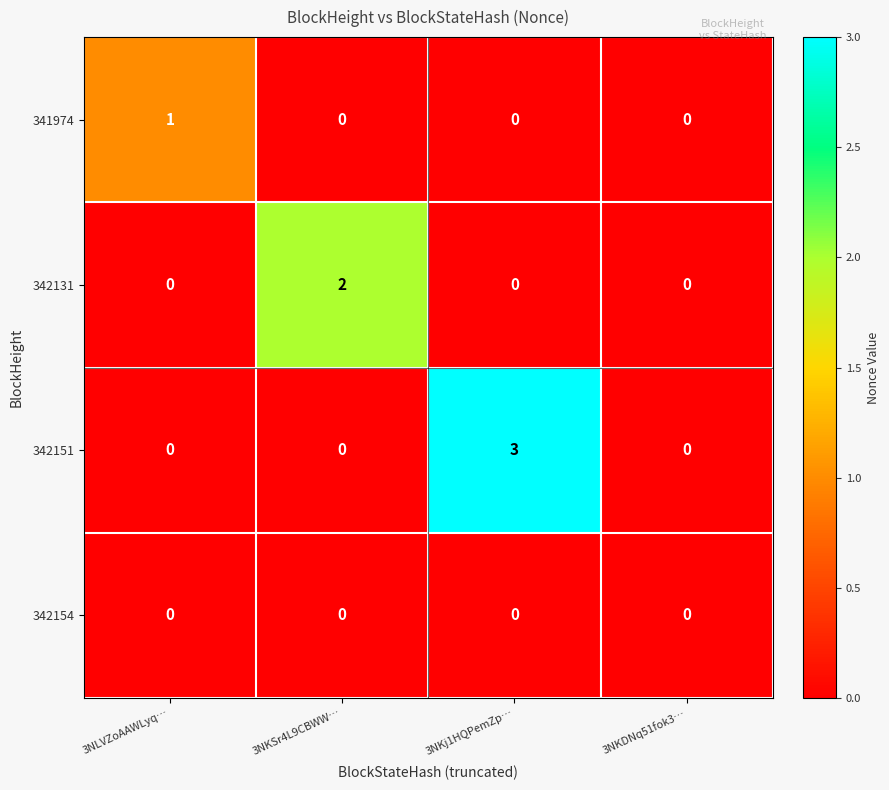

Between 3NKSr4L9CBWW… and 3NKj1HQPemZp…, which series saw the biggest shift?

342151